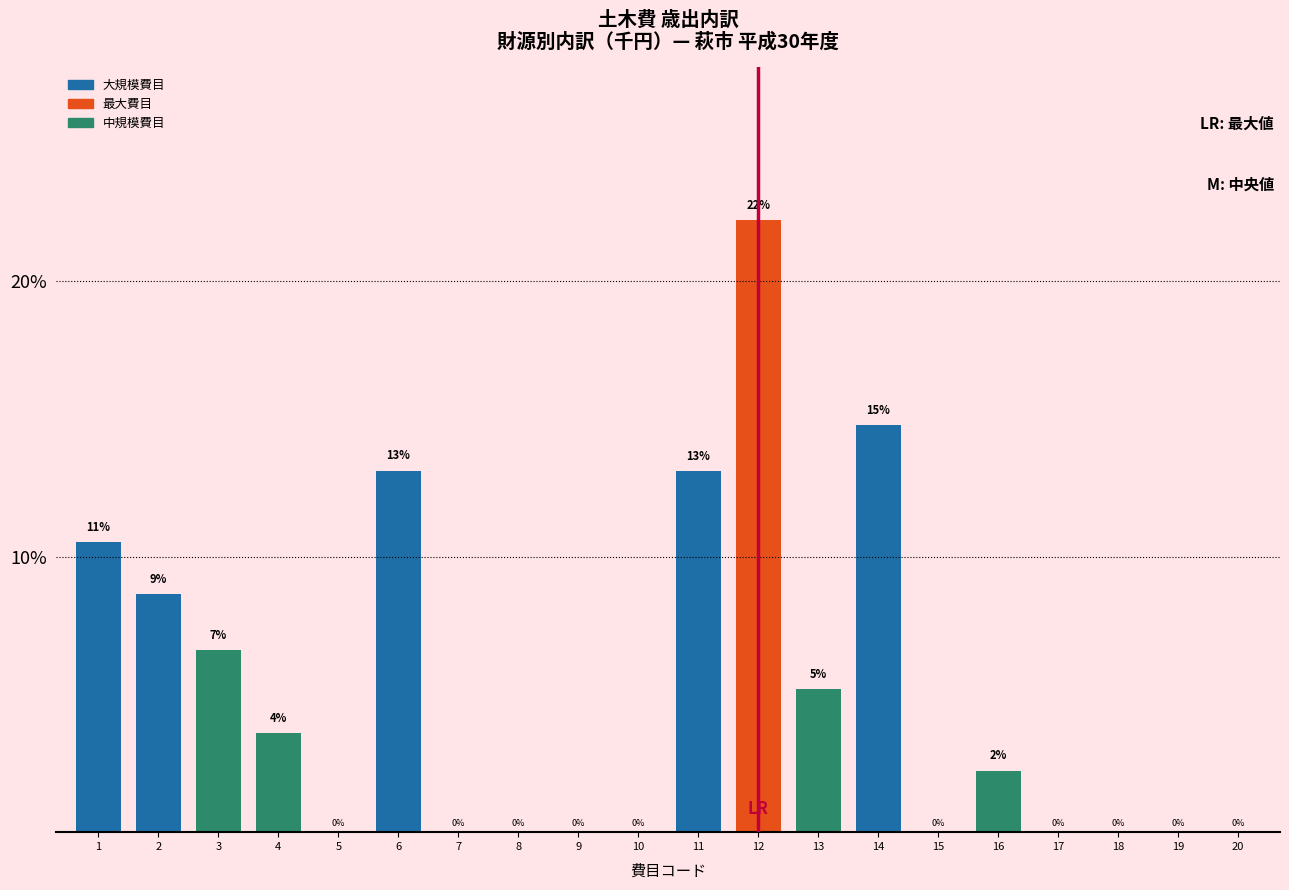

What is the ratio of the value at 4 to the value at 6?

0.3